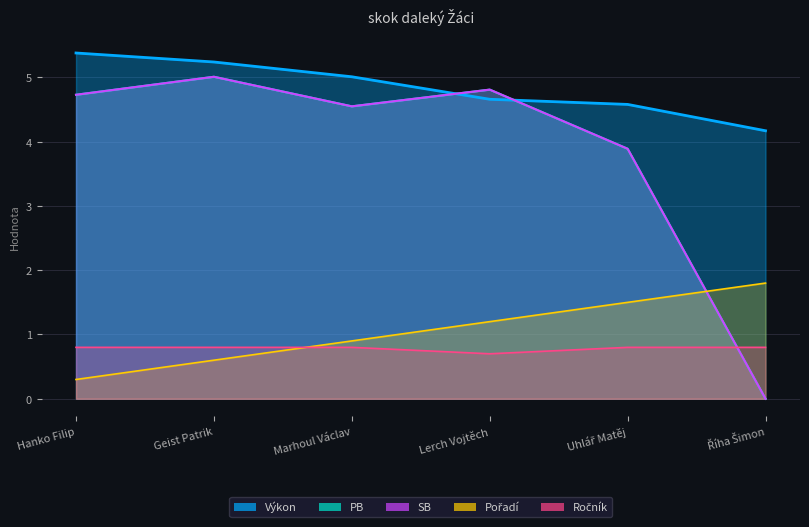

How many distinct data groups are displayed?

5